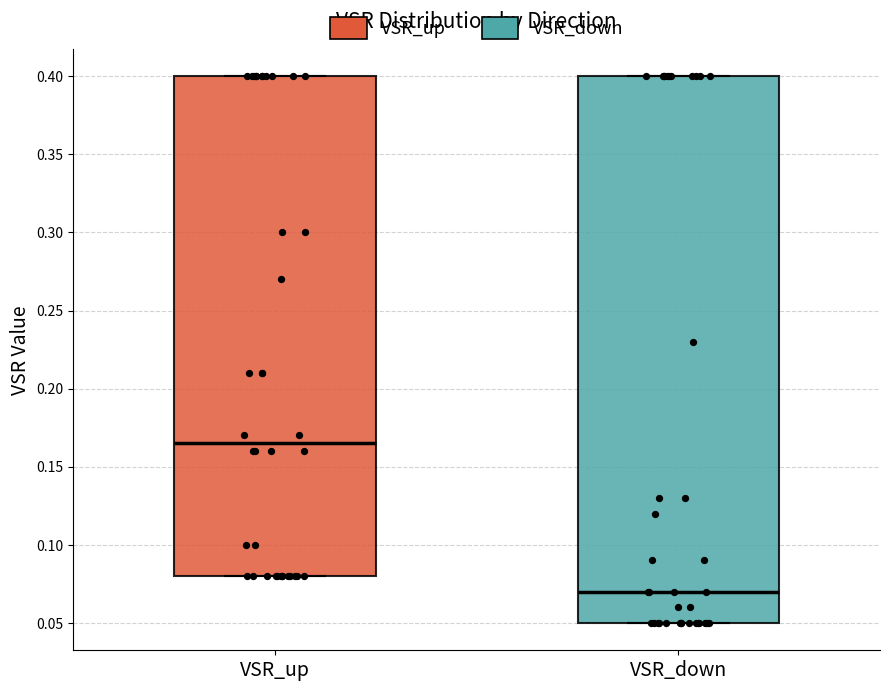

Which box has the lowest median line?

VSR_down